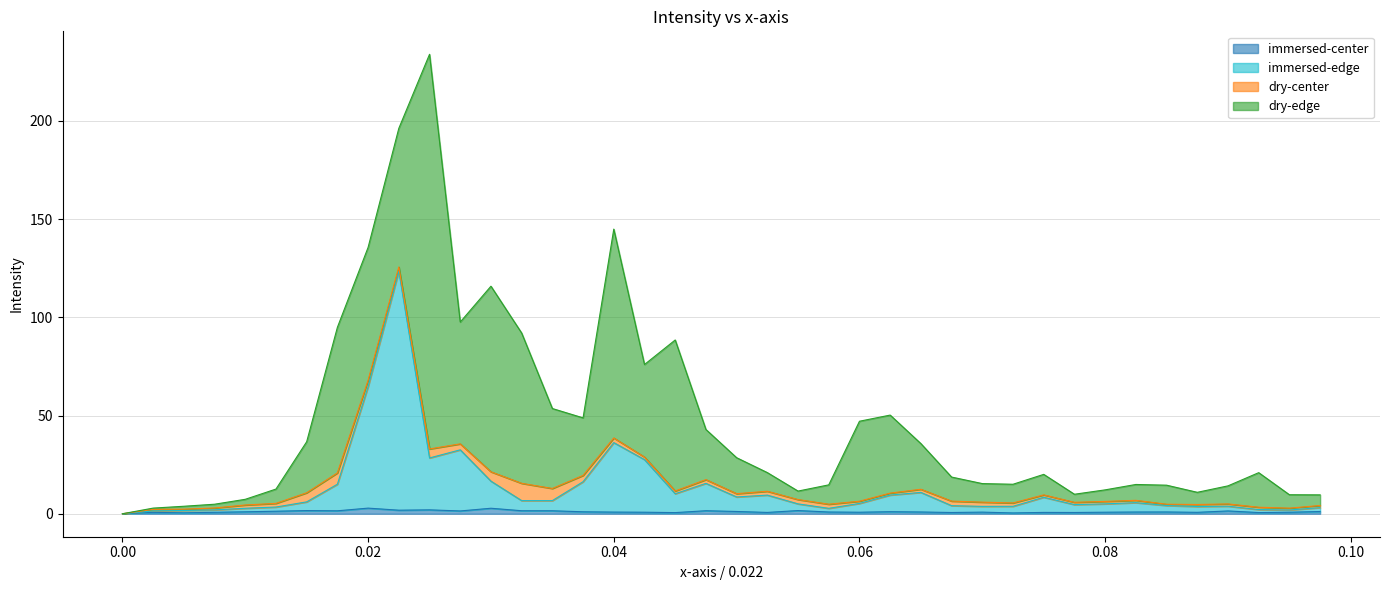

What is the difference between the maximum and minimum values in the immersed-edge series?

123.4